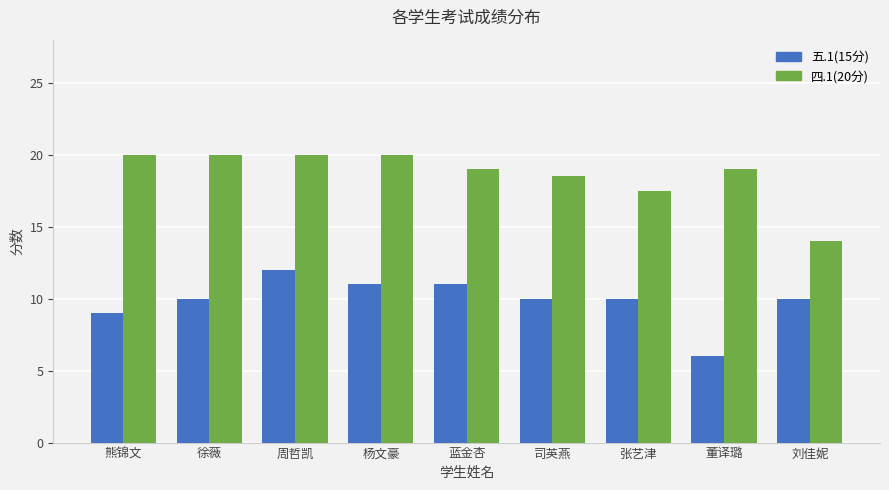

The 五.1(15分) series shows 10.0 at 张艺津. True or false?

True